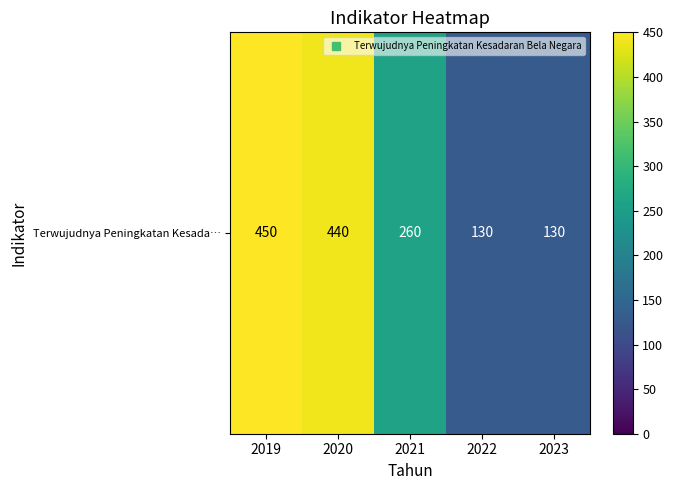

Rank the categories by value from highest to lowest.

2019, 2020, 2021, 2022, 2023